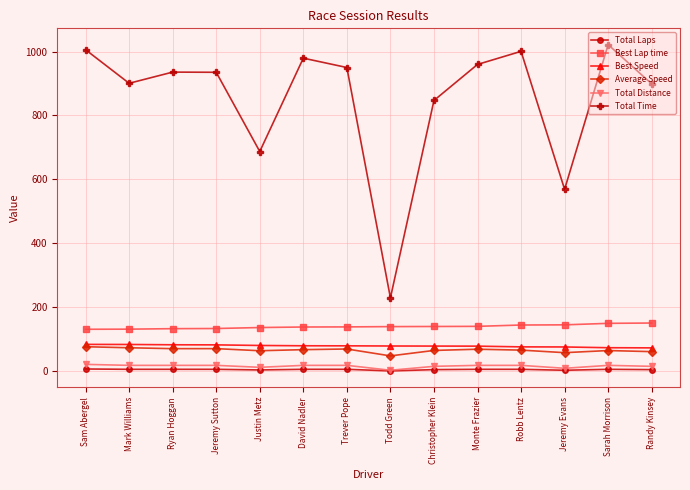

At which label does Best Speed first exceed 79?

Sam Abergel